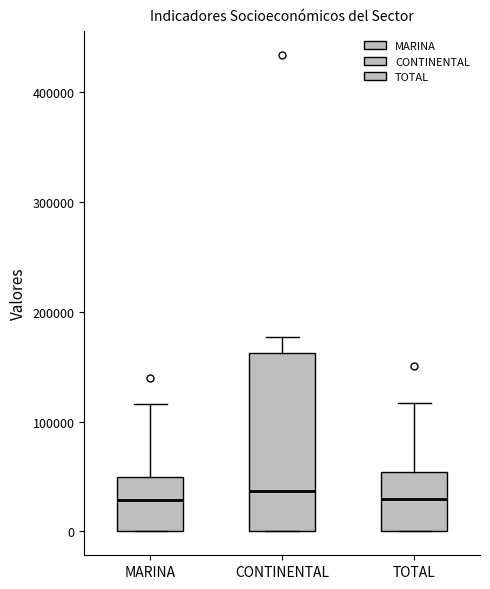

Where is the upper edge of the box for TOTAL on the y-axis? The values are not printed on the chart, so give them approximately, as read against the axis.

50000